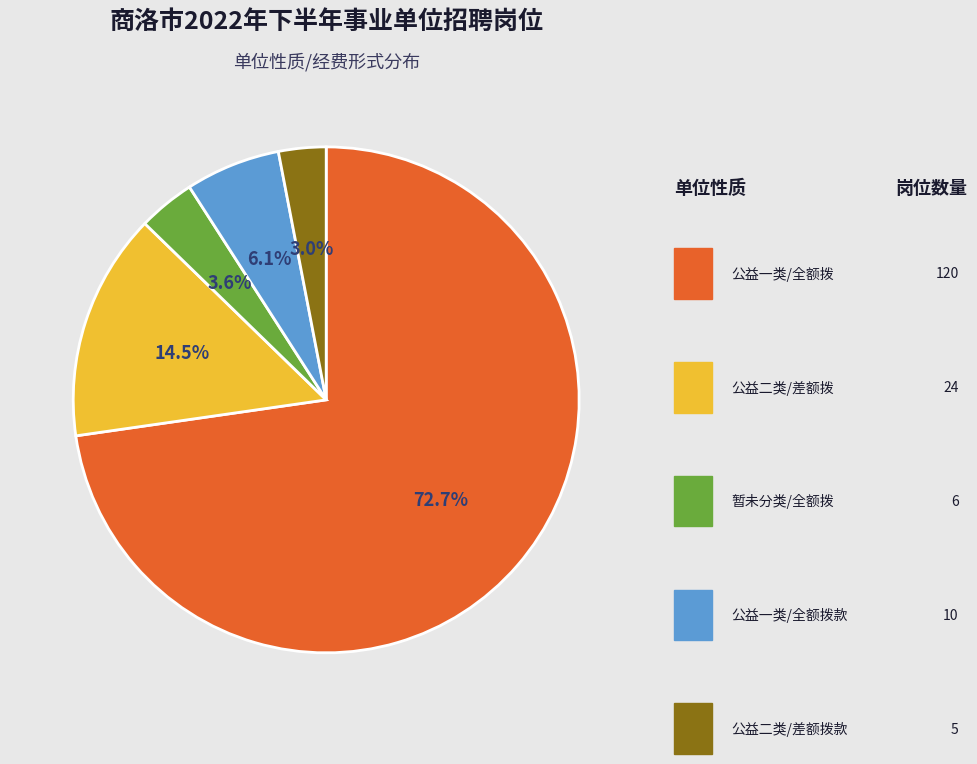

To the nearest percent, what is the difference between the largest and smallest slice percentages?

70%